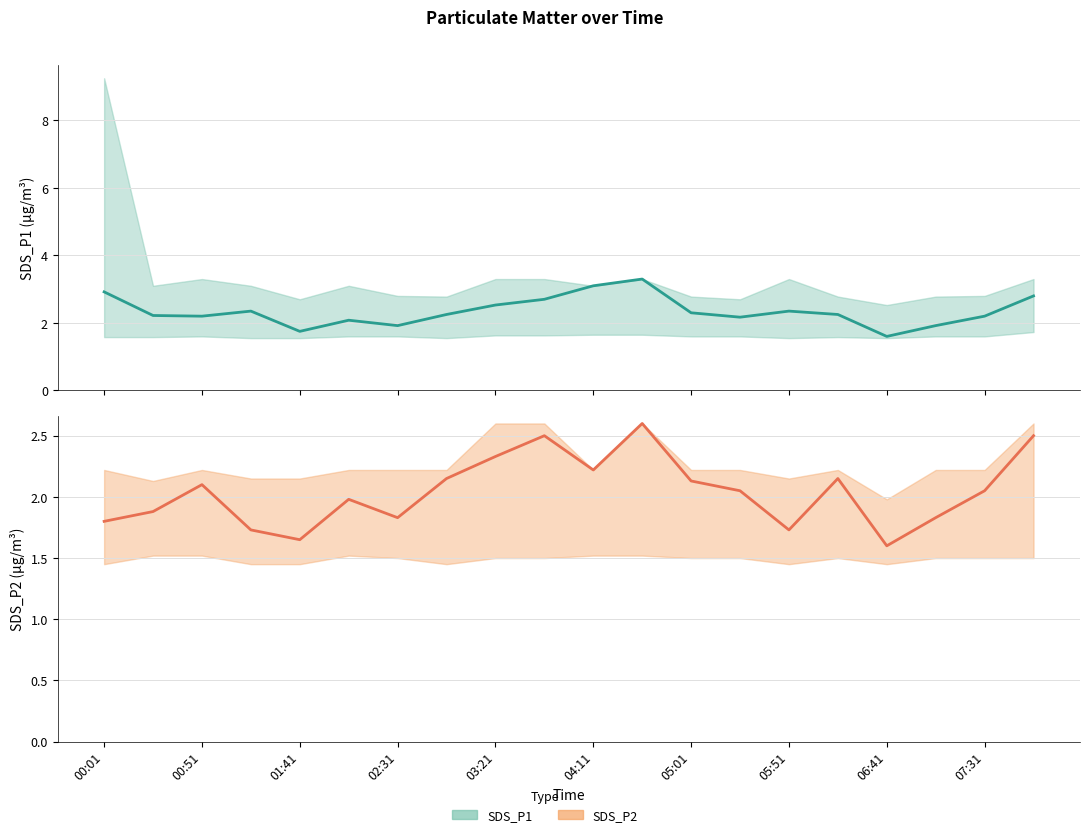

Reading left to right, transcribe all the data shown in this chart.

SDS_P1: 2.9	2.2	2.2	2.4	1.8	2.1	1.9	2.2	2.5	2.7	3.1	3.3	2.3	2.2	2.4	2.2	1.6	1.9	2.2	2.8
SDS_P2: 1.8	1.9	2.1	1.7	1.6	2.0	1.8	2.1	2.3	2.5	2.2	2.6	2.1	2.0	1.7	2.1	1.6	1.8	2.0	2.5